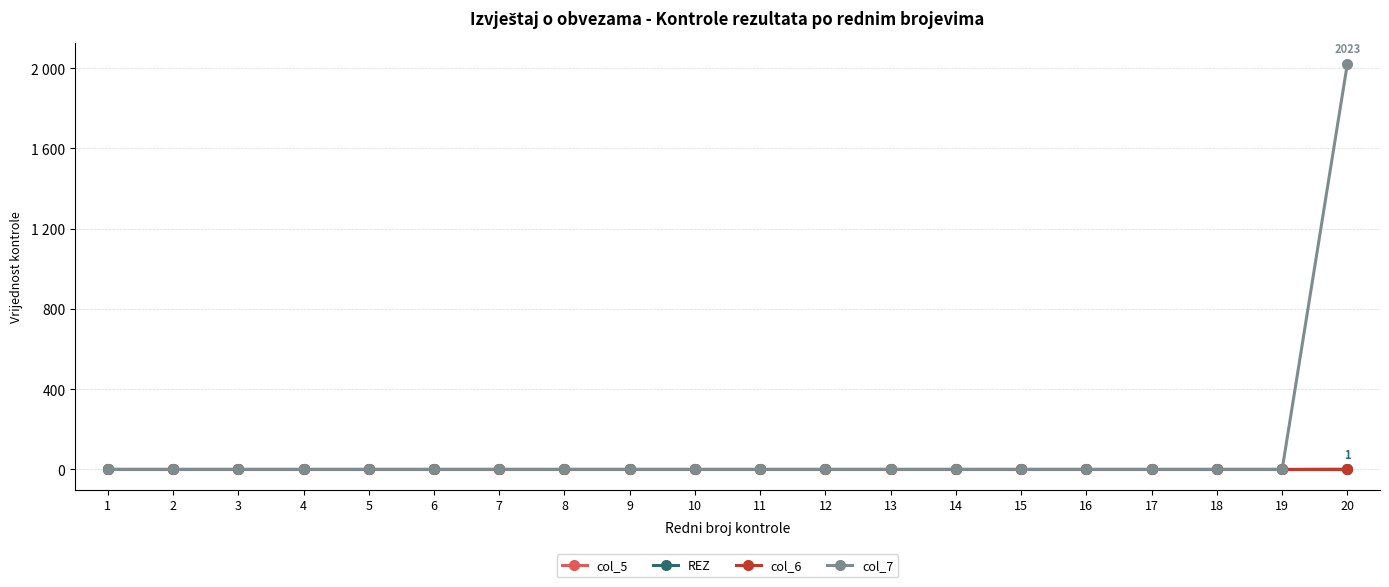

Rank the series at 11 from lowest to highest value.

col_5, REZ, col_6, col_7